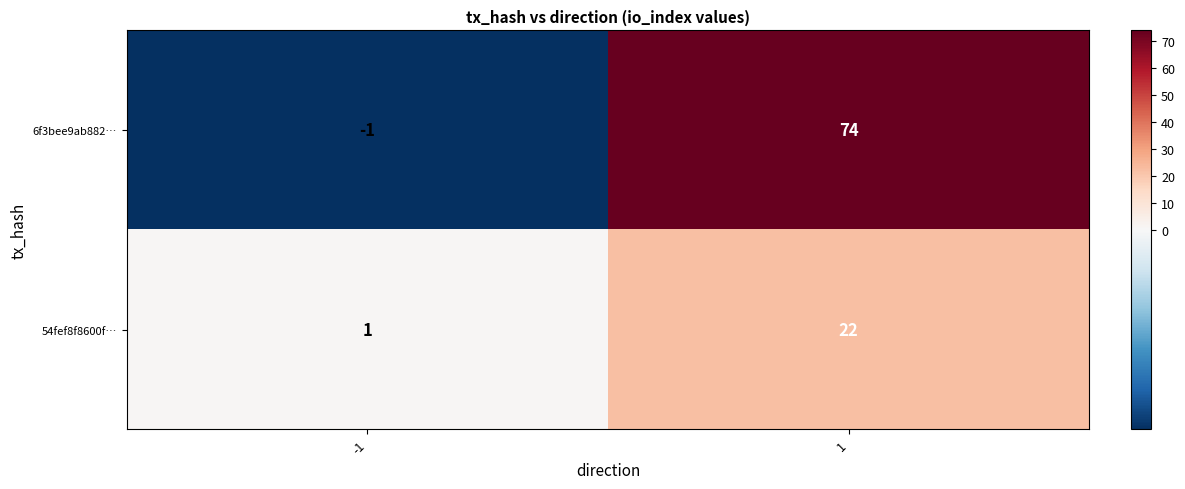

Which series changed the most between -1 and 1?

6f3bee9ab882…